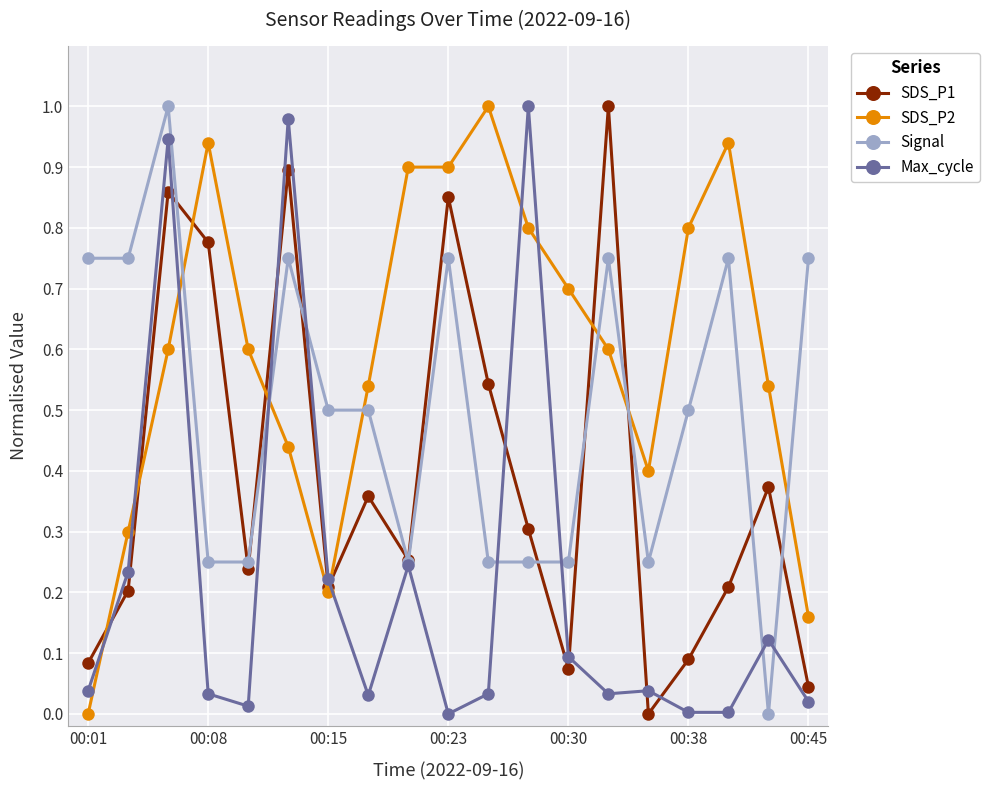

How many values in the SDS_P1 series exceed 0?

18